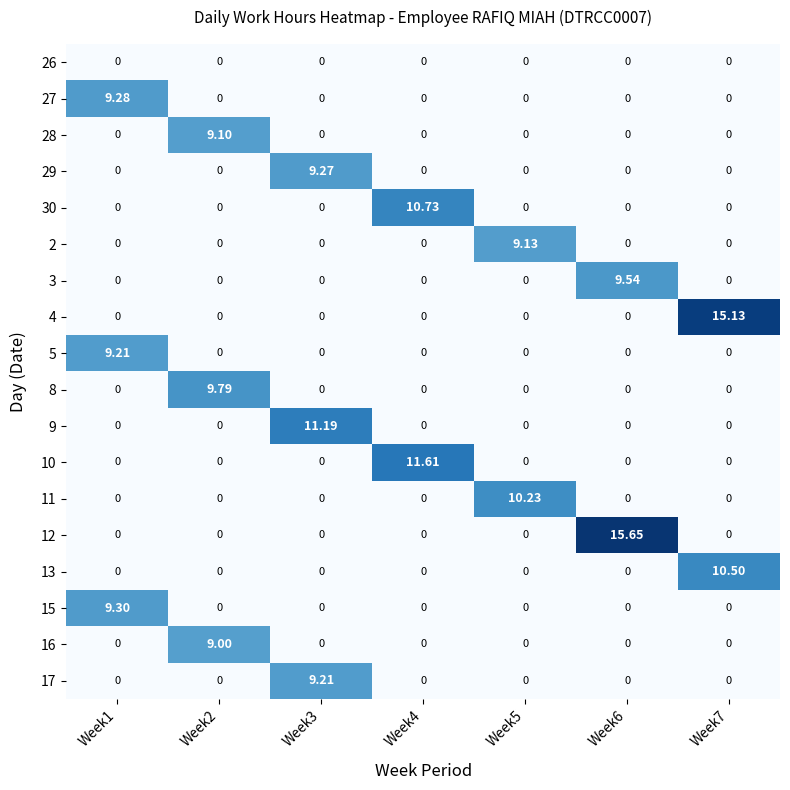

Is the value of 15 at Week2 greater than the value of 12 at Week6?

No